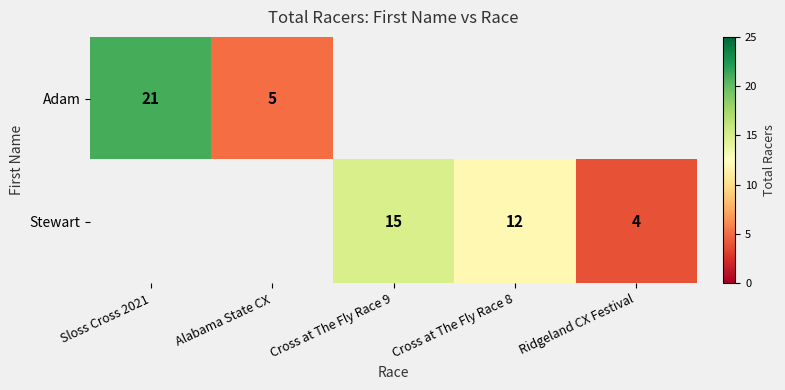

At how many categories does at least one series exceed 4?

4